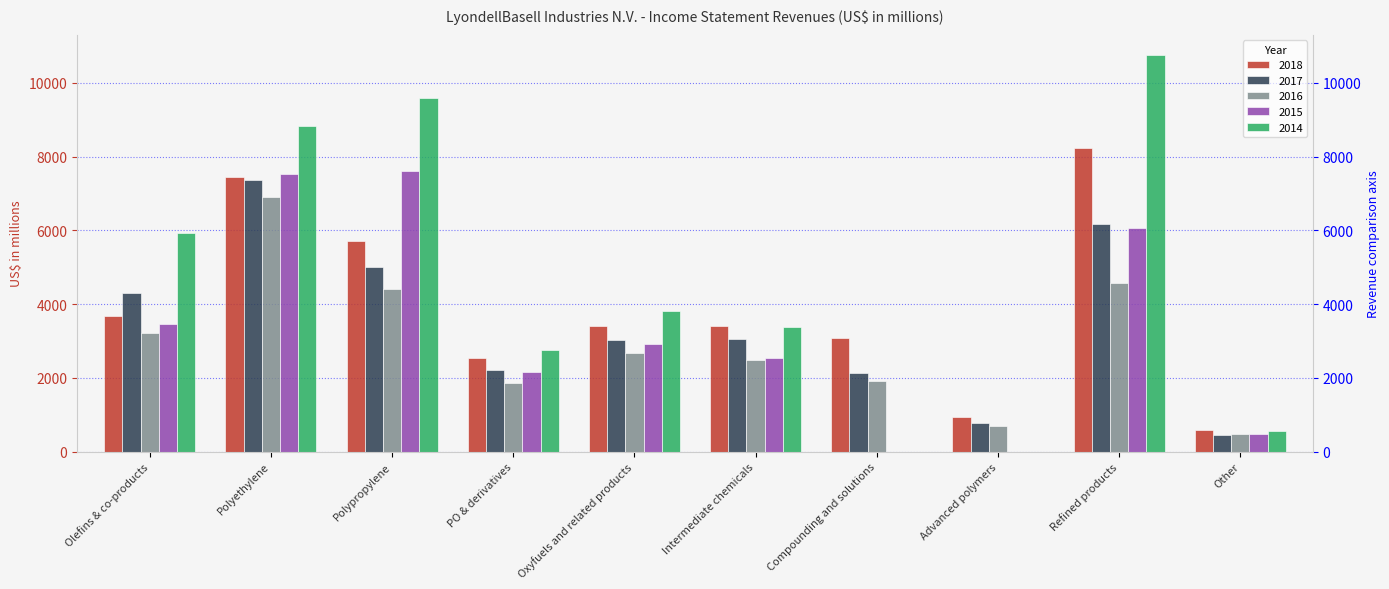

What are all the series names shown in the legend?

2018, 2017, 2016, 2015, 2014